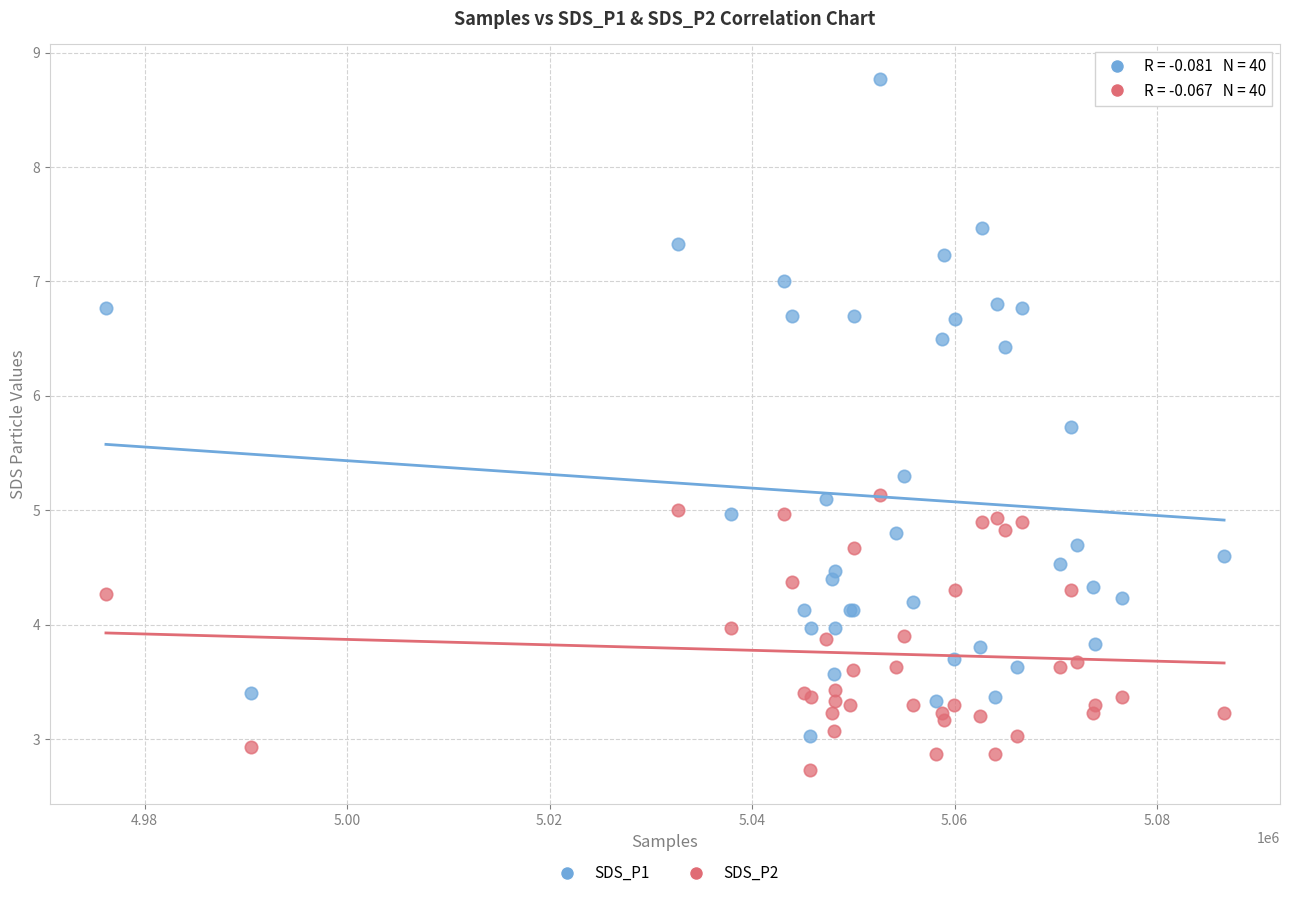

Which series reaches the maximum Y coordinate?

SDS_P1